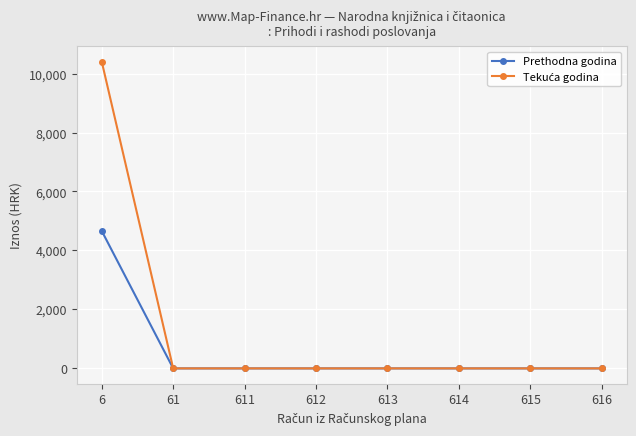

At how many categories does at least one series exceed 10307?

1